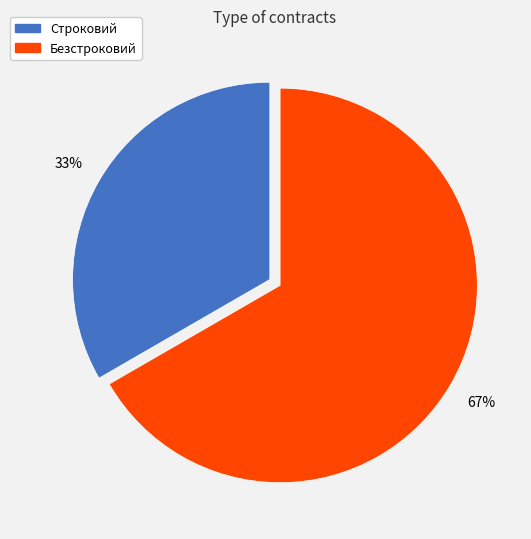

To the nearest percent, what is the average slice percentage?

50%